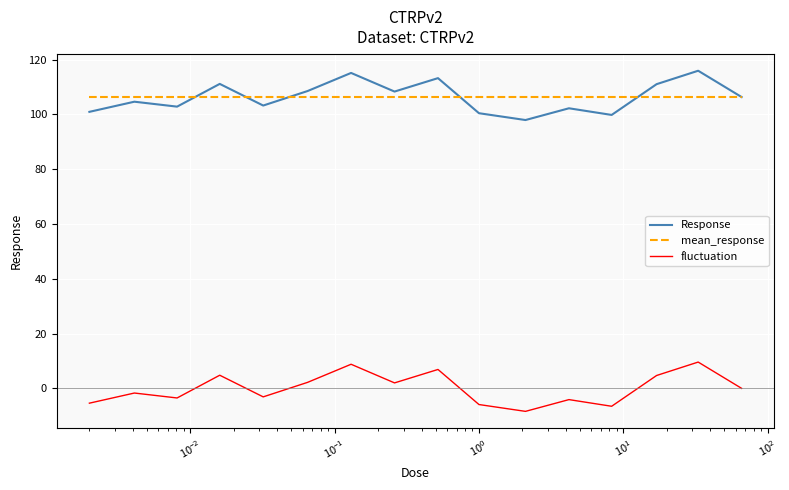

How many values in the Response series exceed 106?

8